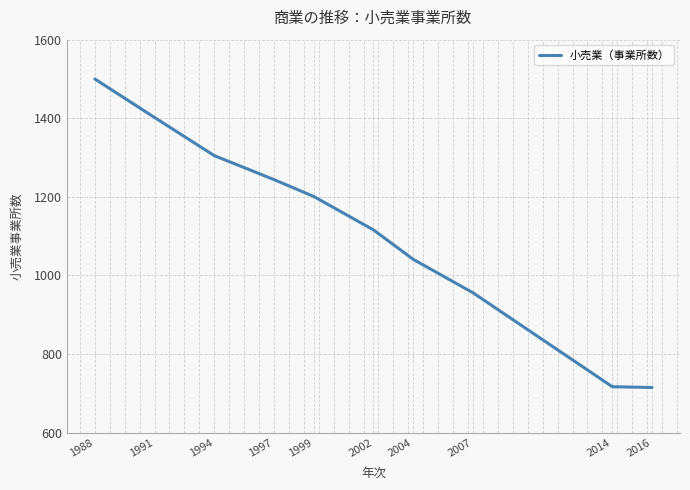

What is the greatest value displayed?

1500